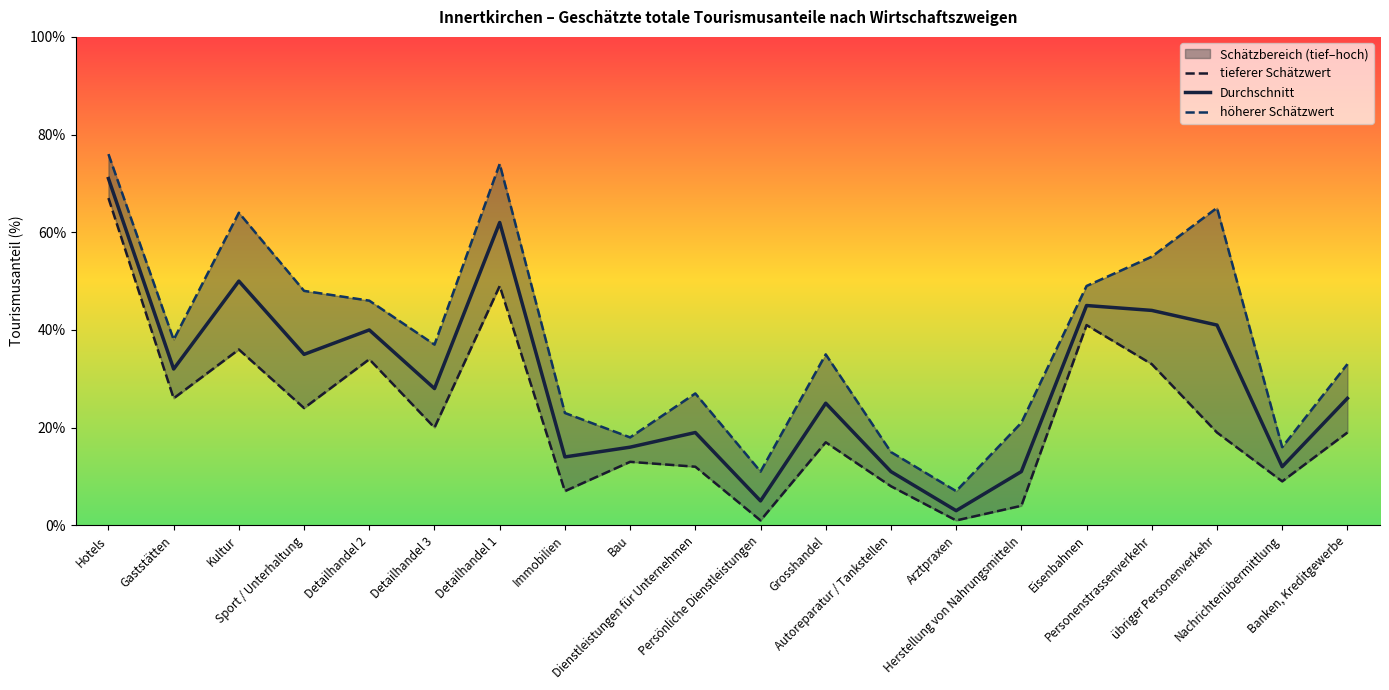

At Grosshandel, list the series in order from smallest to largest.

tieferer Schätzwert, Durchschnitt, höherer Schätzwert